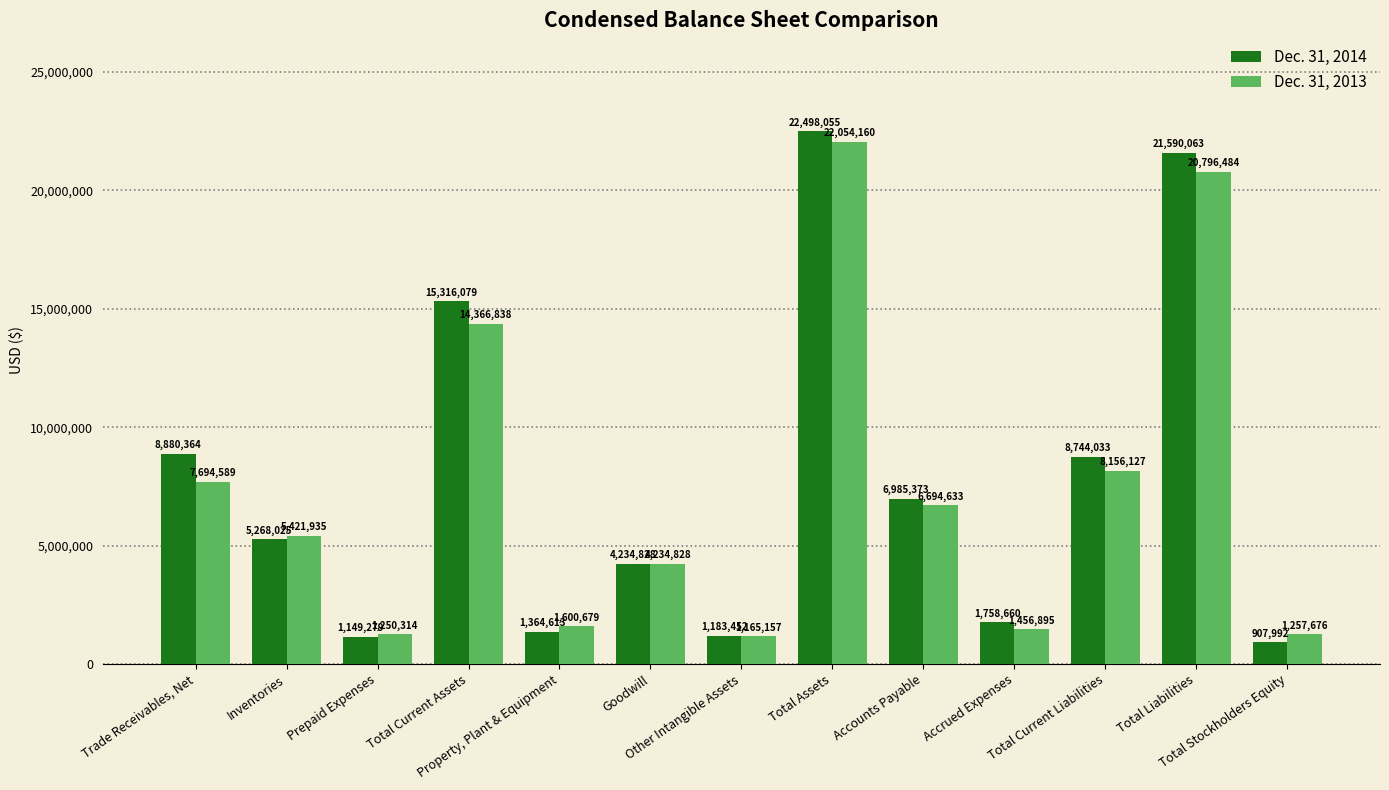

How many bars are there in total?

26